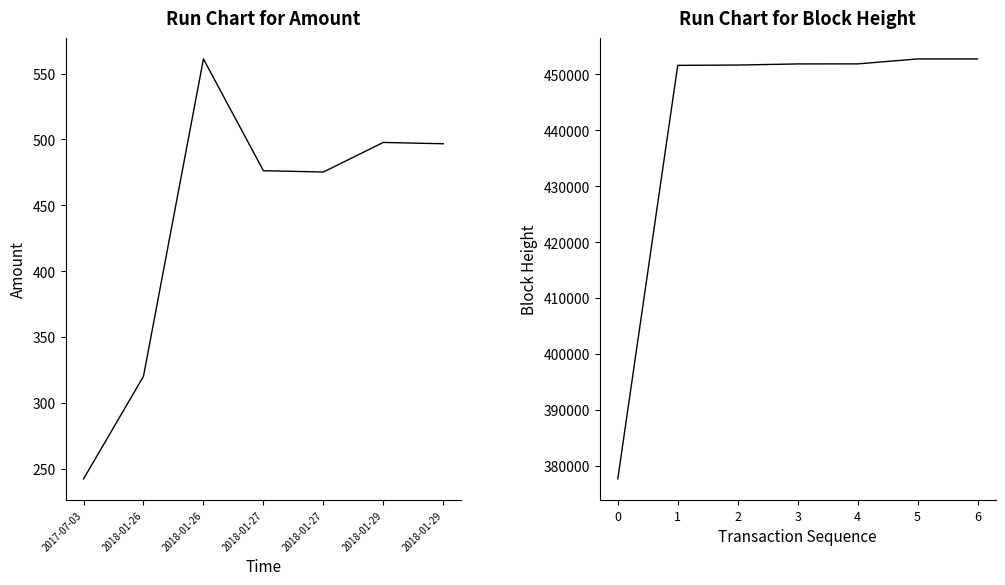

What is the label of the 1st point from the left?

2017-07-03